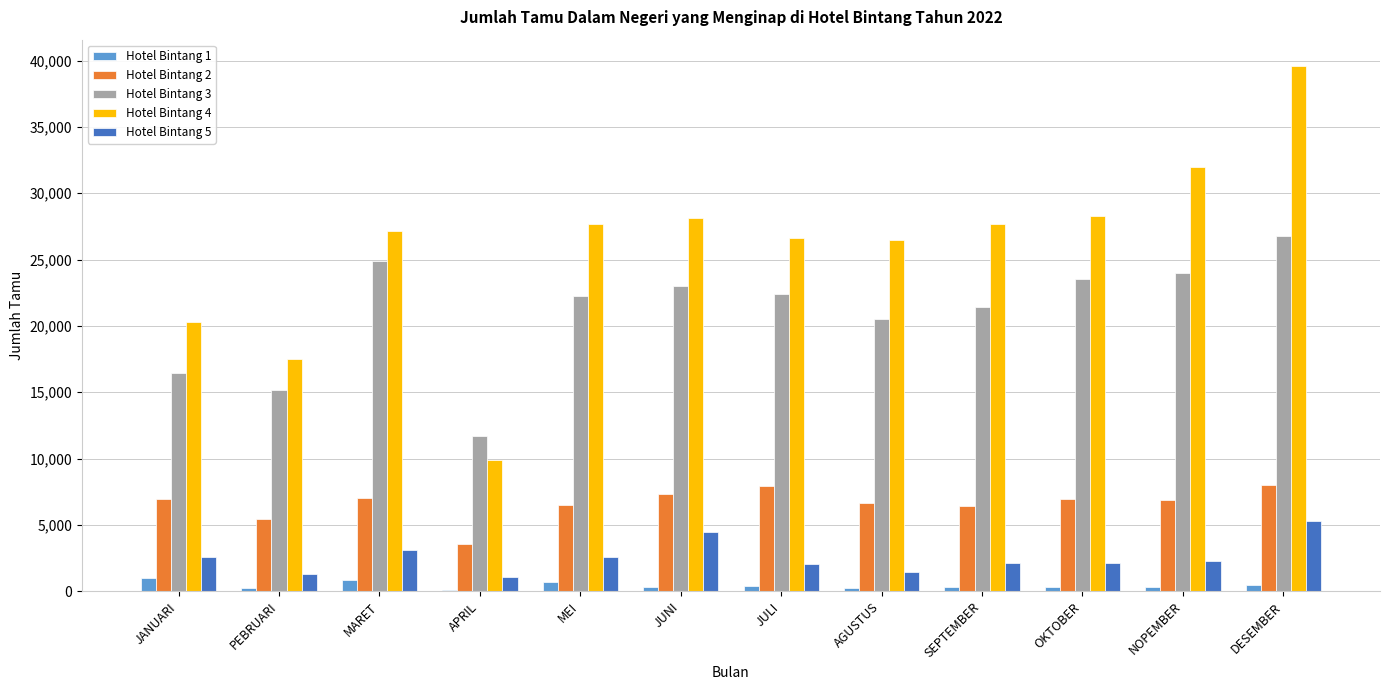

The Hotel Bintang 2 series shows 3289 at JULI. True or false?

False